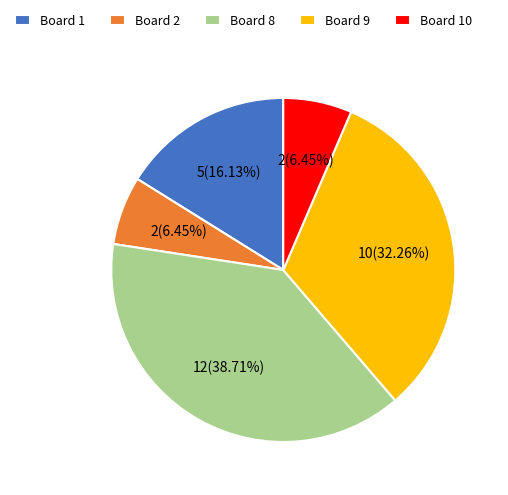

Is the sum of Board 2 and Board 9 greater than half?

No